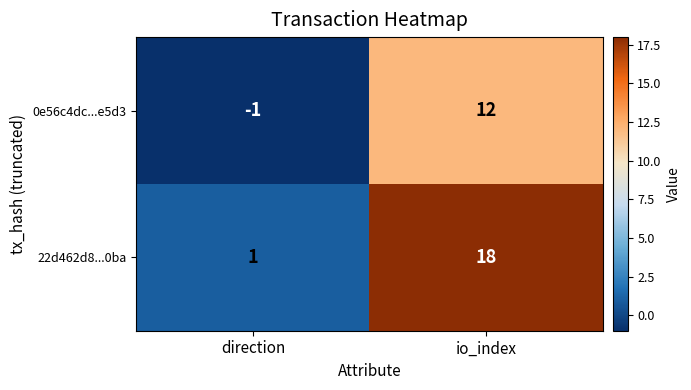

Is it true that 0e56c4dc...e5d3 equals -1 at direction?

True